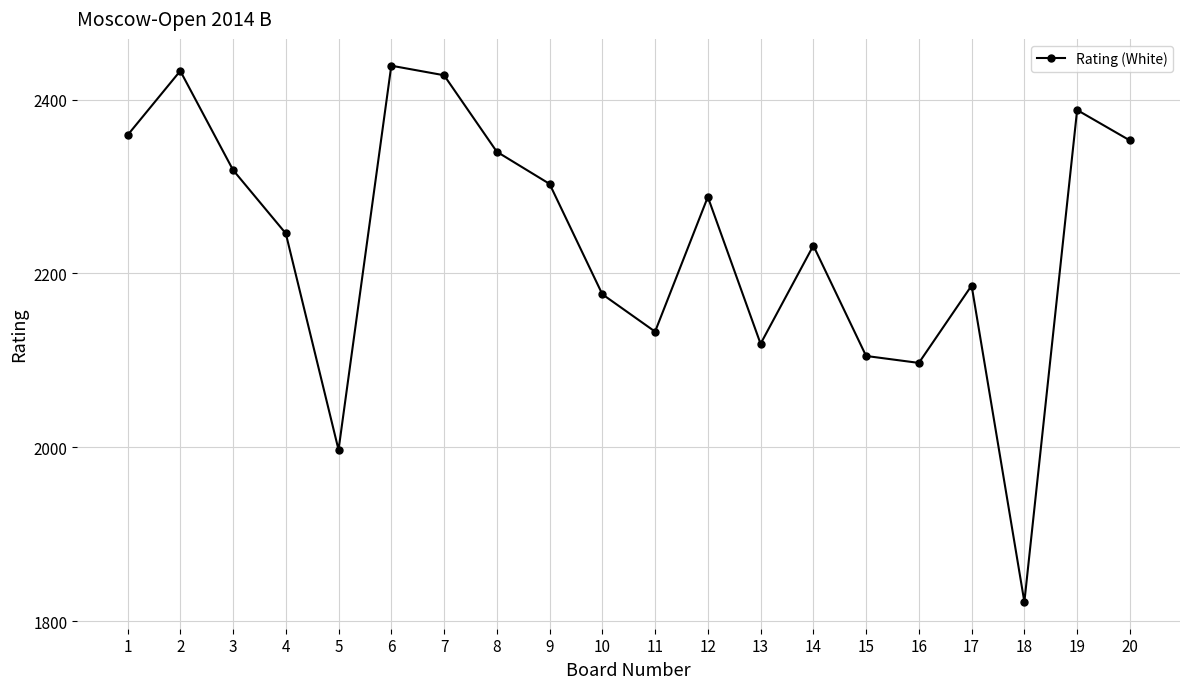

What is the greatest value displayed?

2439